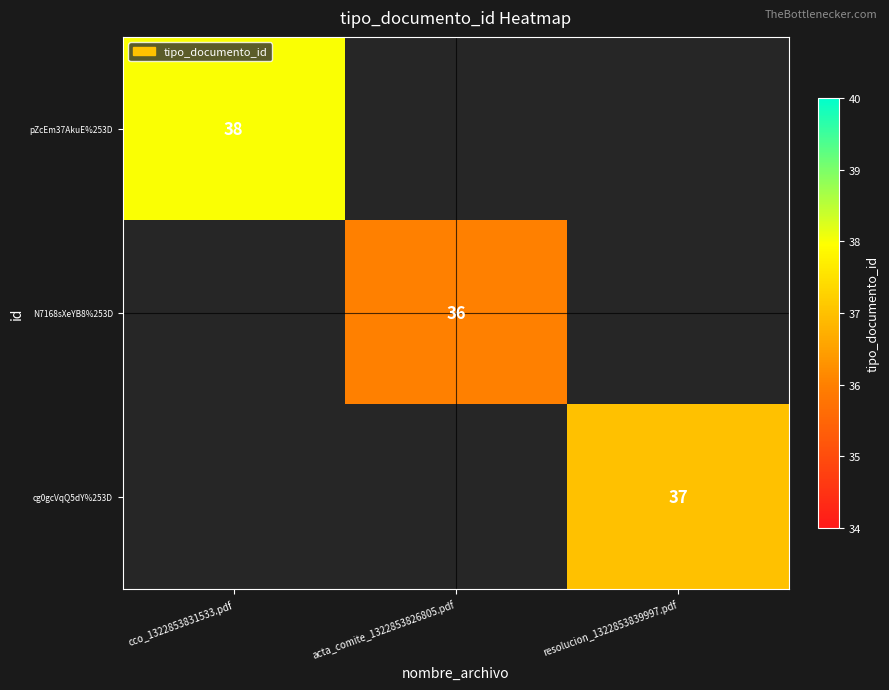

Count the number of categories in the chart.

3